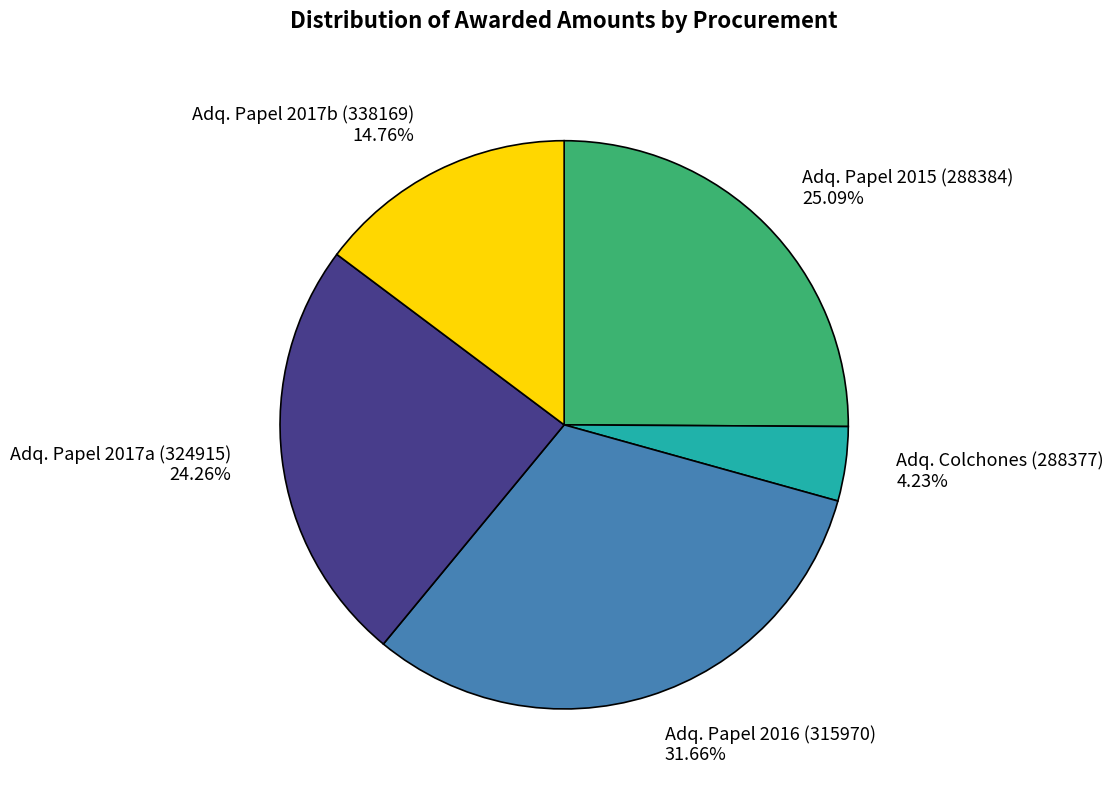

Count the number of slices in the pie.

5